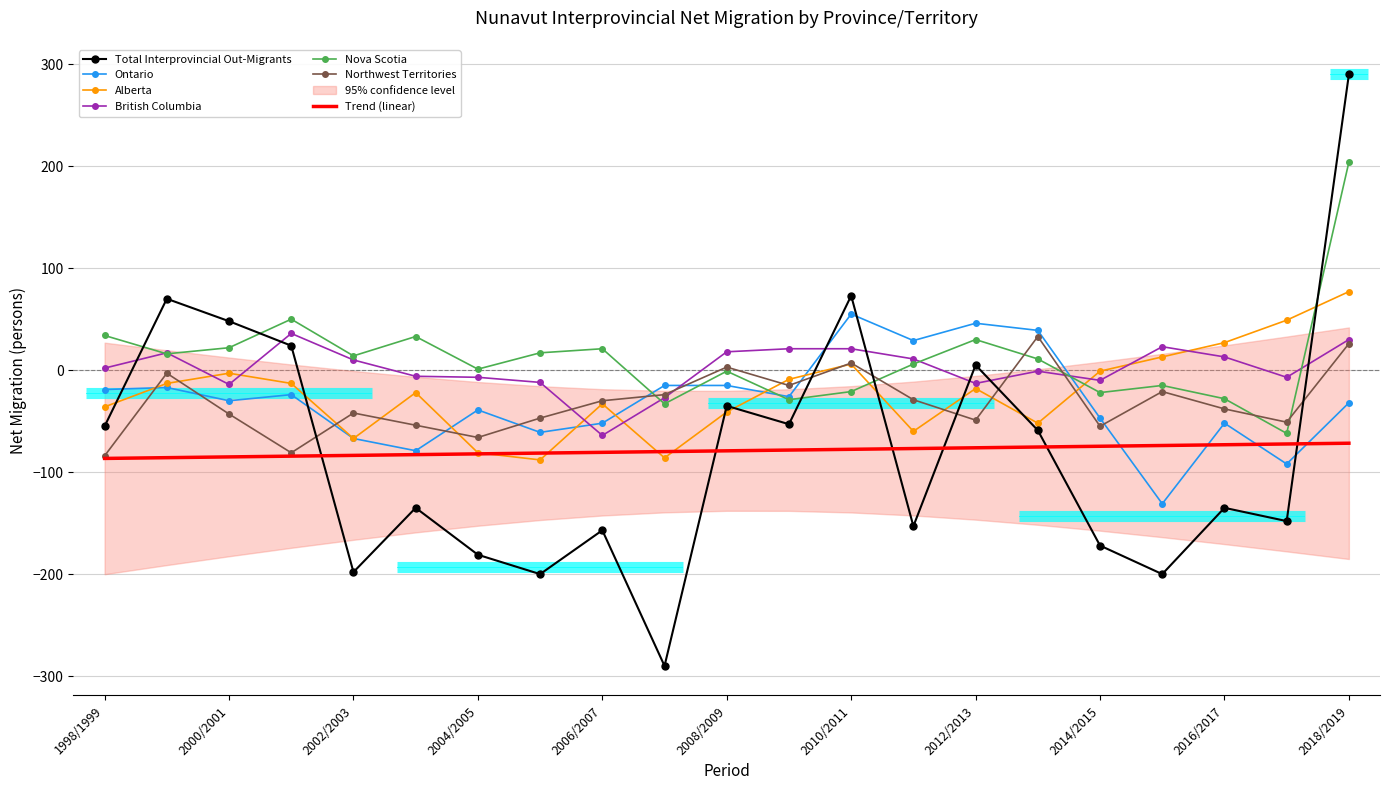

Which category has the highest value across all series?

2018/2019